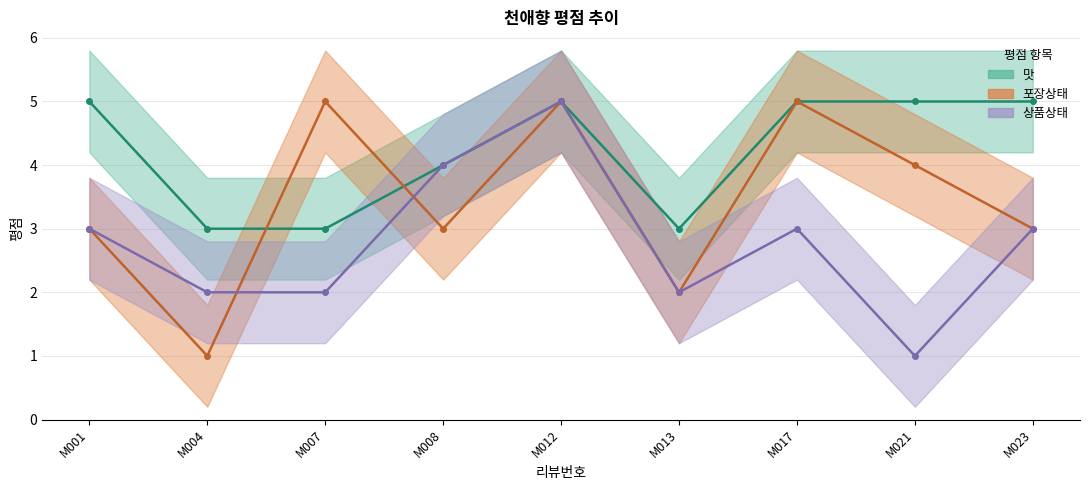

Which label corresponds to the largest value in the chart?

M001